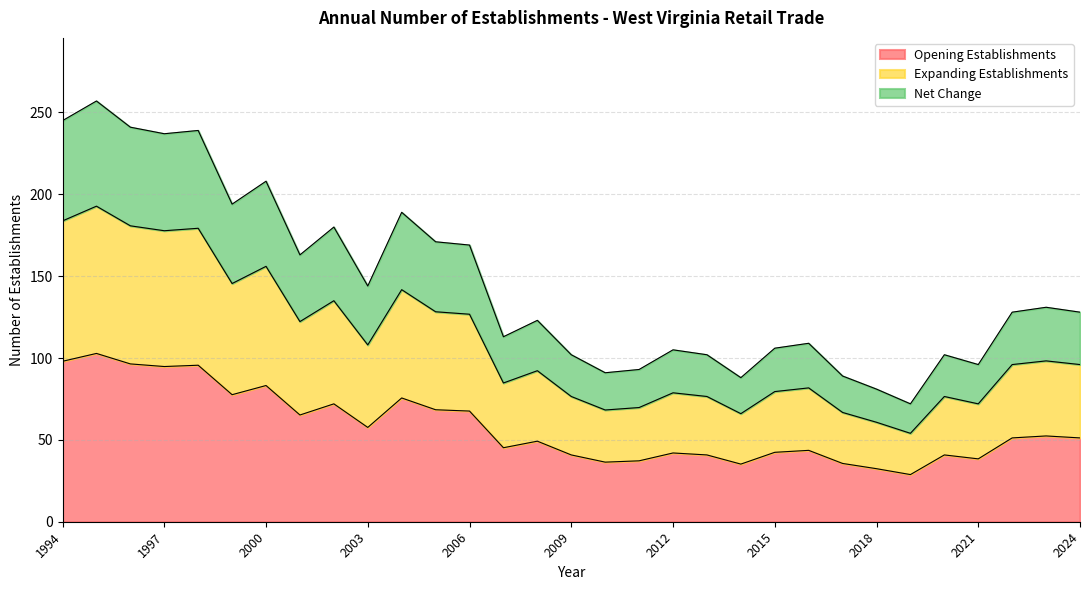

How many data points in Total Establishments are less than 128?

15